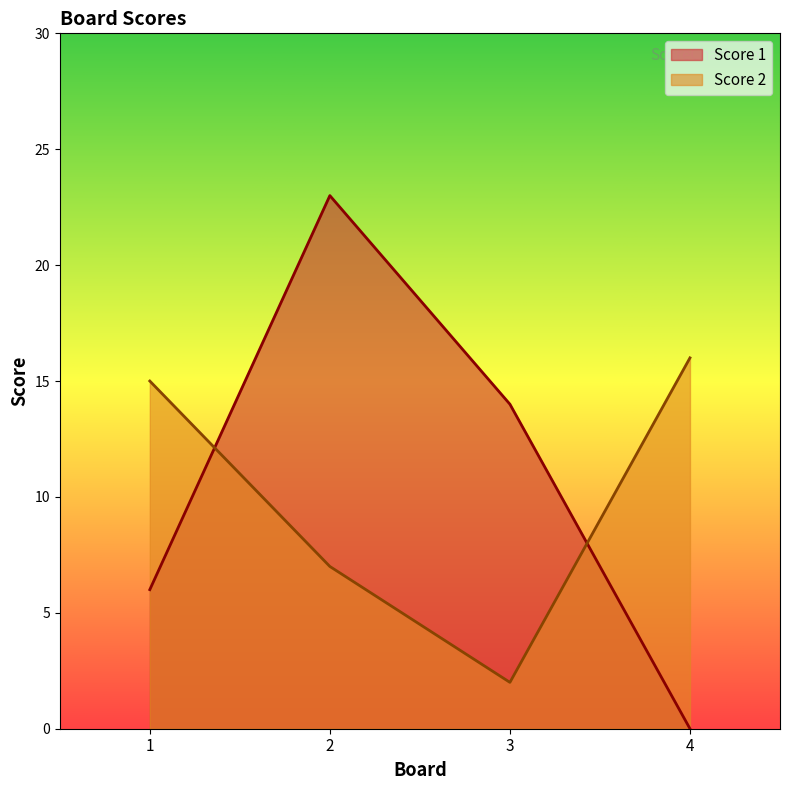

What is the total value across all series at 3?

16